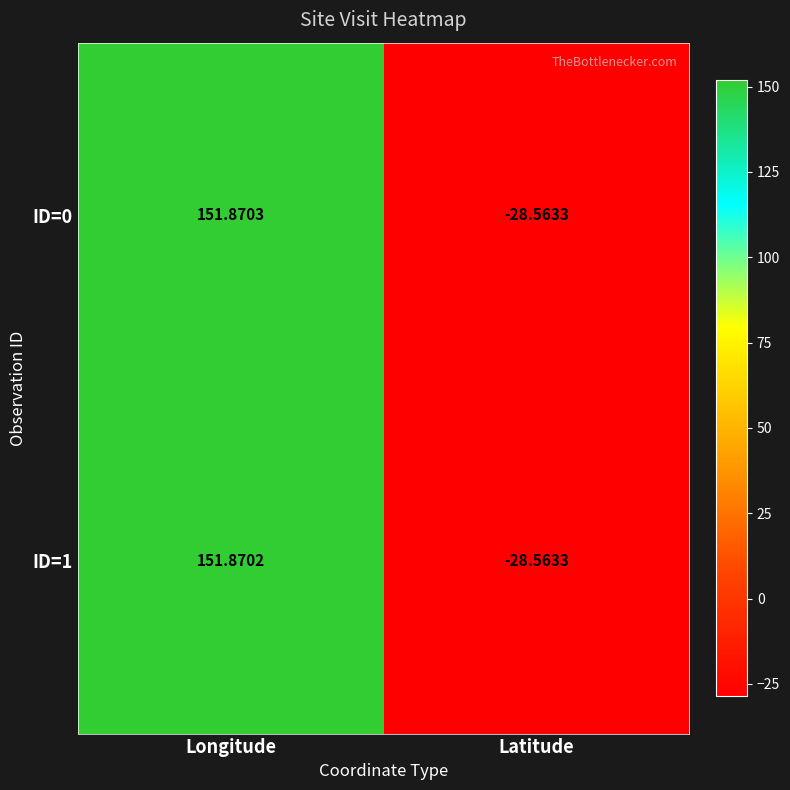

Which series changed the most between Longitude and Latitude?

ID=0